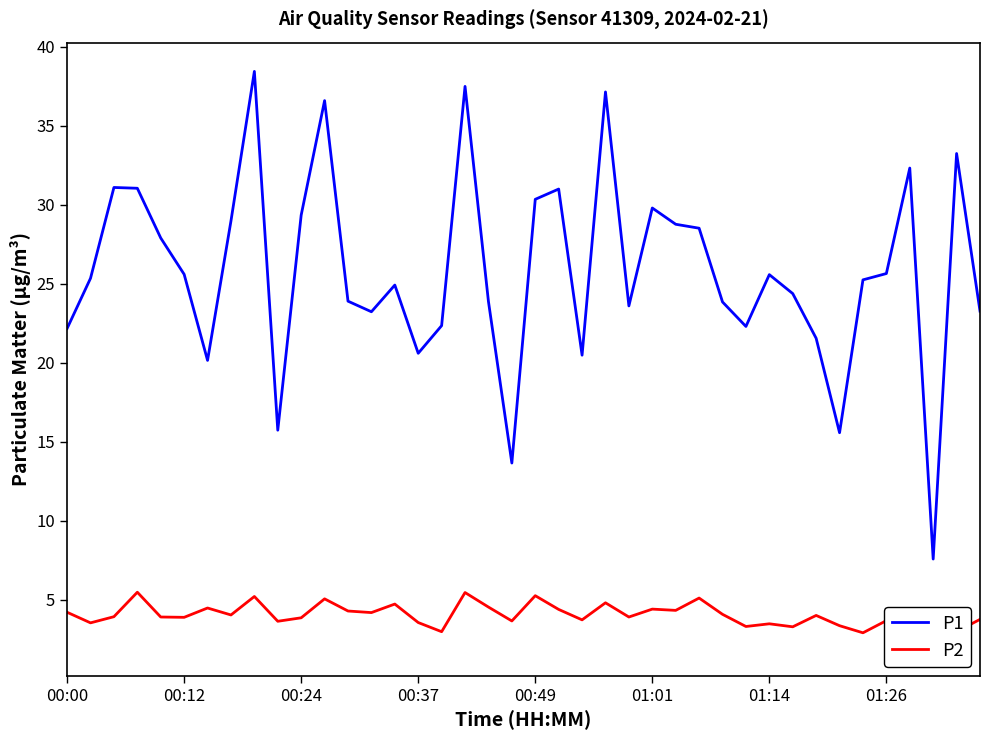

At which category is the sum across all series the highest?

8